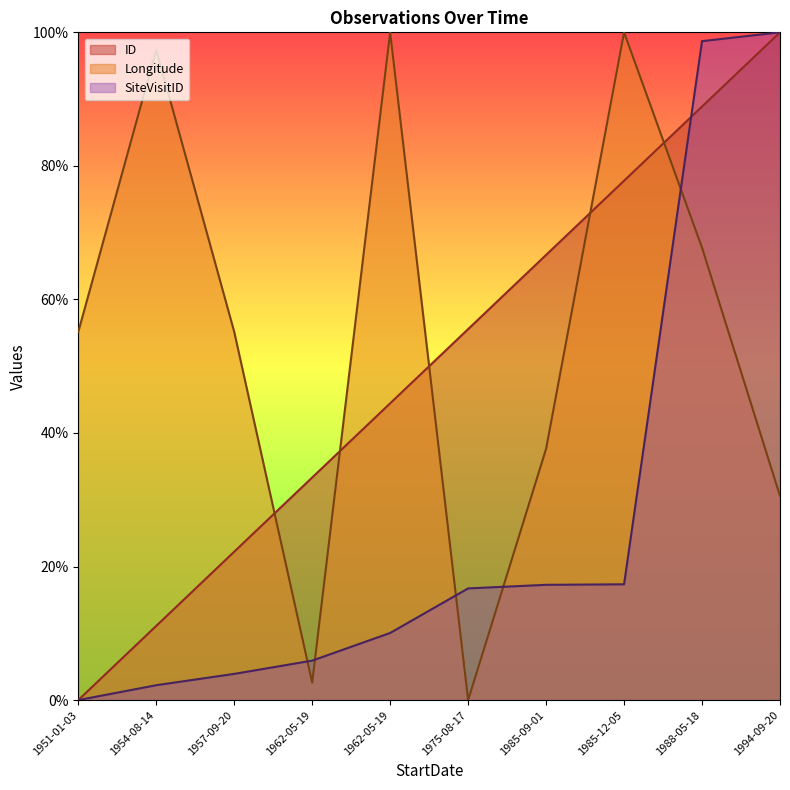

What is the average value of the SiteVisitID series?

27.2